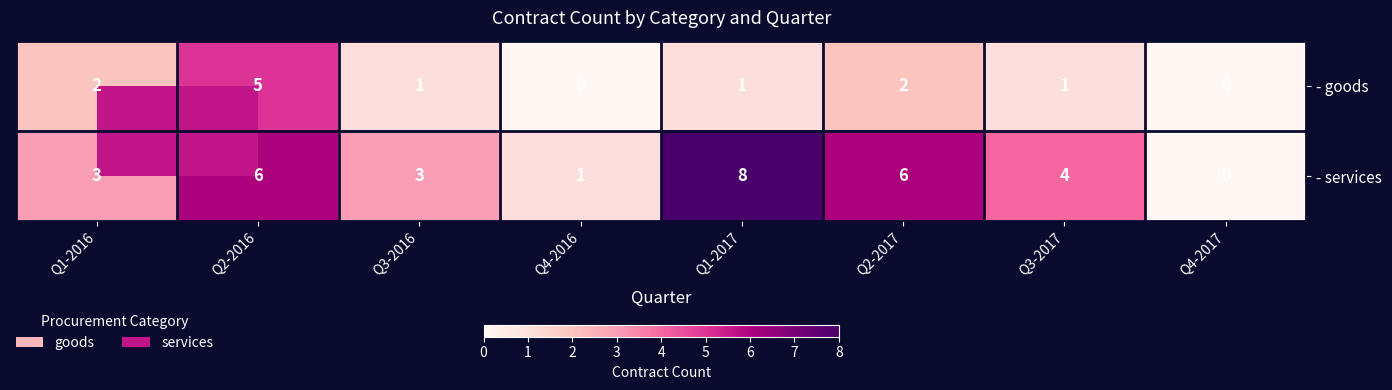

Which series has the largest total across all categories?

- services